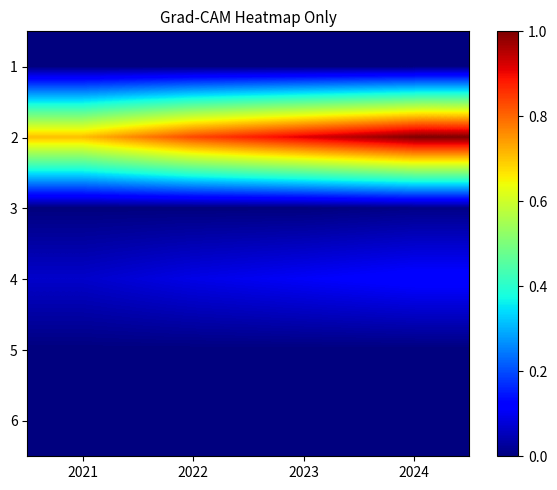

Which category has the lowest value across all series?

2021